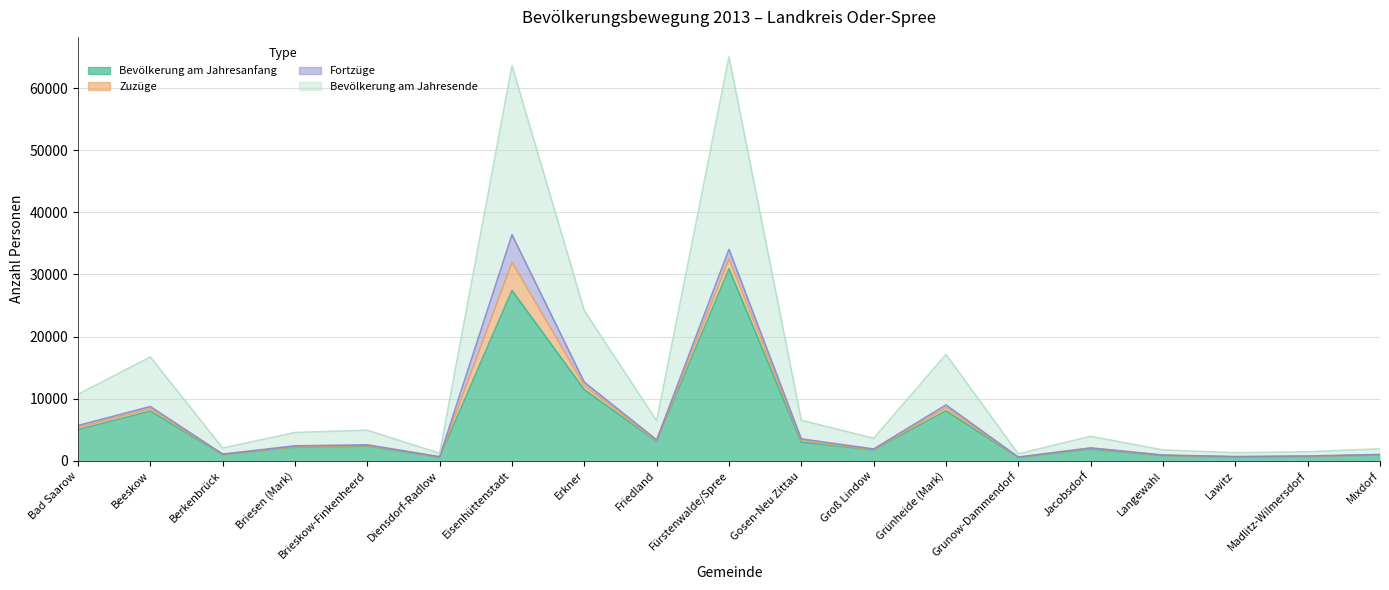

What is the difference between the second highest and second lowest values in the Bevölkerung am Jahresanfang series?

26852